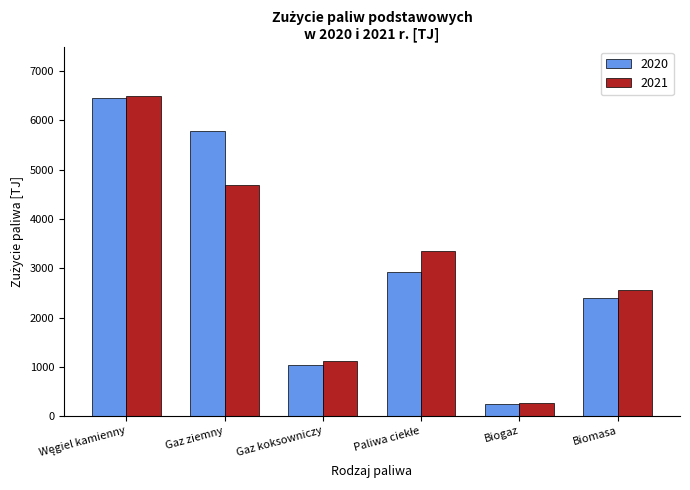

What is the sum of the 2021 values at Gaz koksowniczy and Gaz ziemny?

5800.7